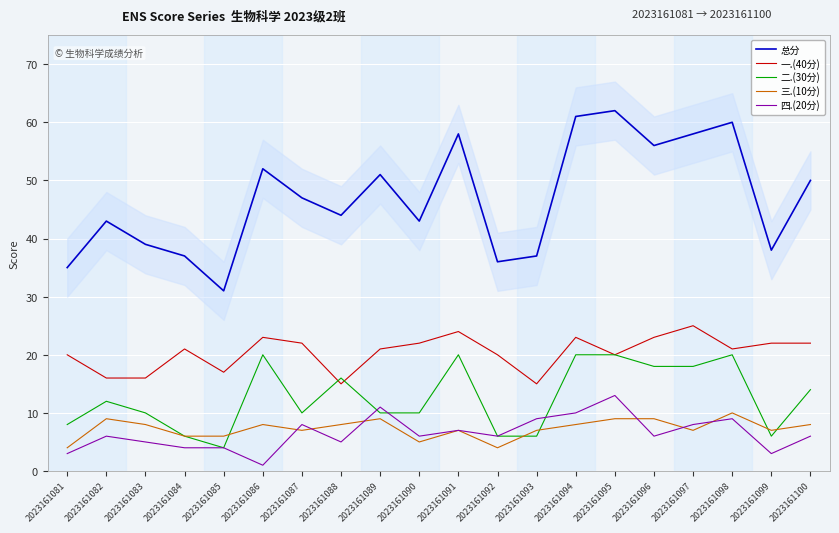

At 2023161098, list the series in order from smallest to largest.

四.(20分), 三.(10分), 二.(30分), 一.(40分), 总分